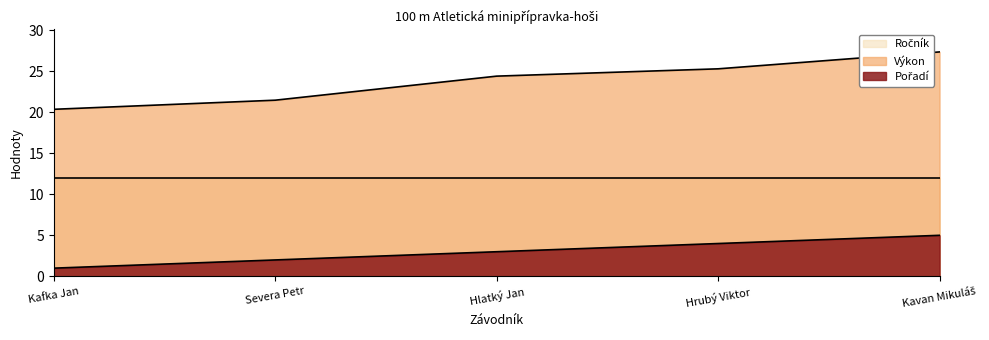

True or false: Výkon has more than 2 interior local peaks.

False